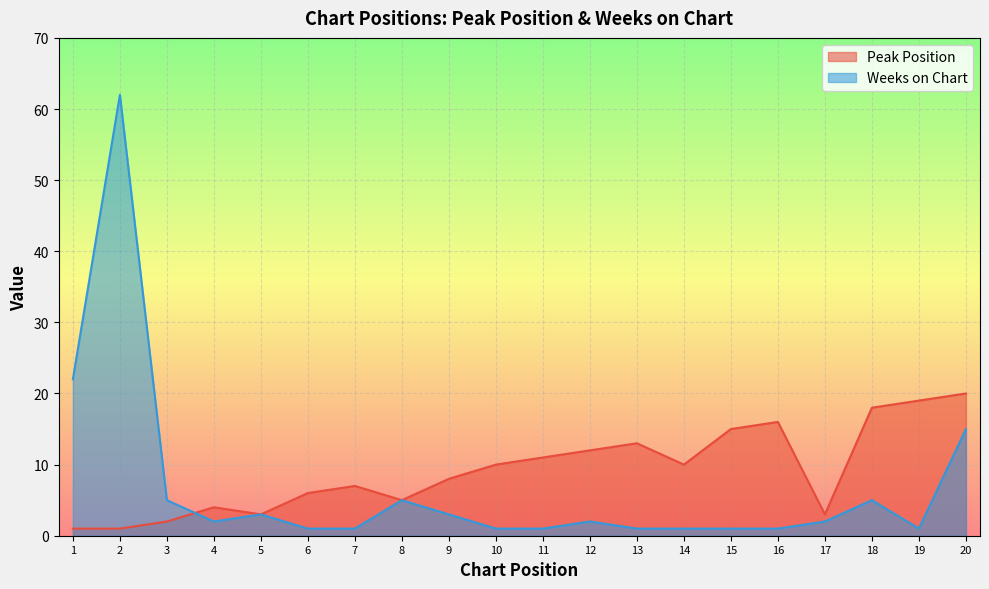

List the labels in order of Peak Position value, smallest first.

1, 2, 3, 5, 17, 4, 8, 6, 7, 9, 10, 14, 11, 12, 13, 15, 16, 18, 19, 20